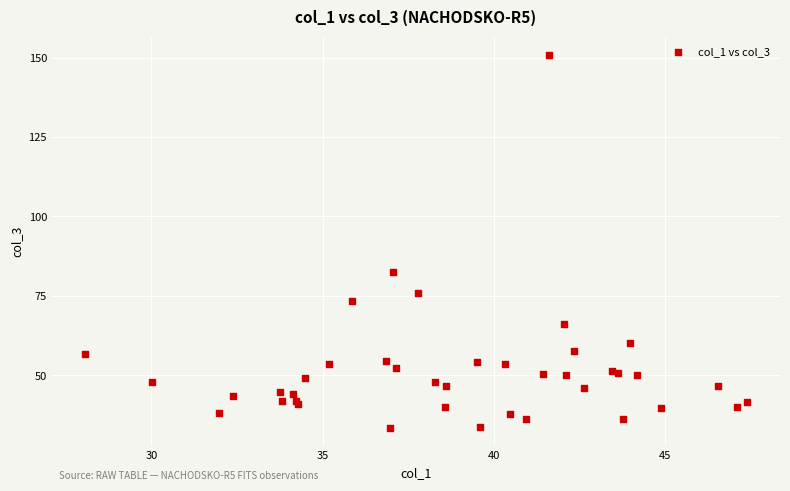

What Y value in the scatter plot is closest to 92?

82.4